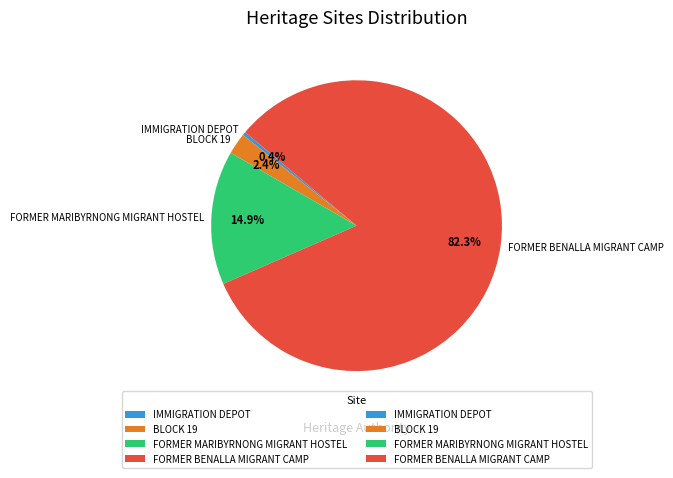

What is the total percentage of FORMER BENALLA MIGRANT CAMP and FORMER MARIBYRNONG MIGRANT HOSTEL?

97.2%